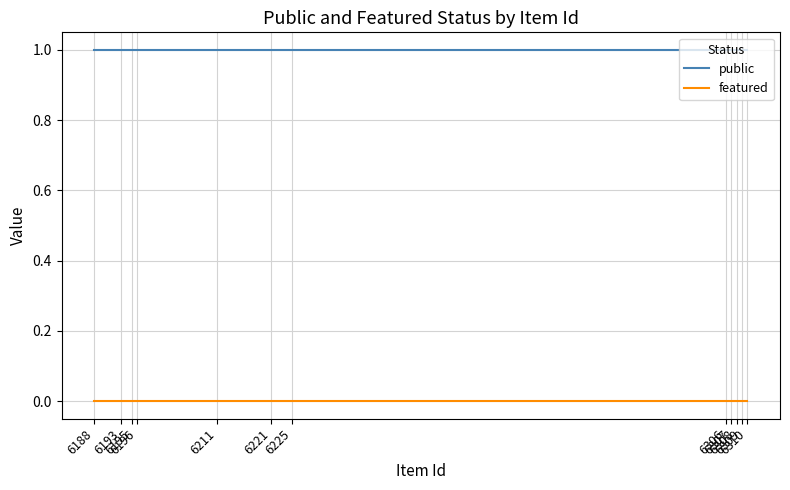

What are all the series names shown in the legend?

public, featured